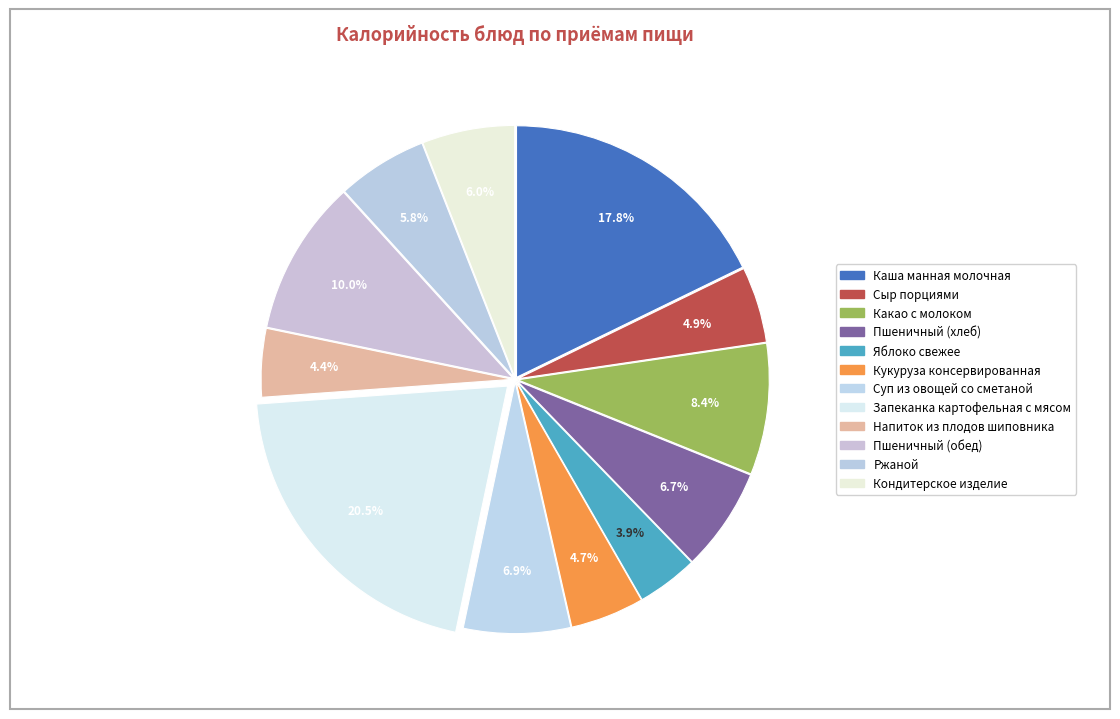

How many segments does this pie chart have?

12